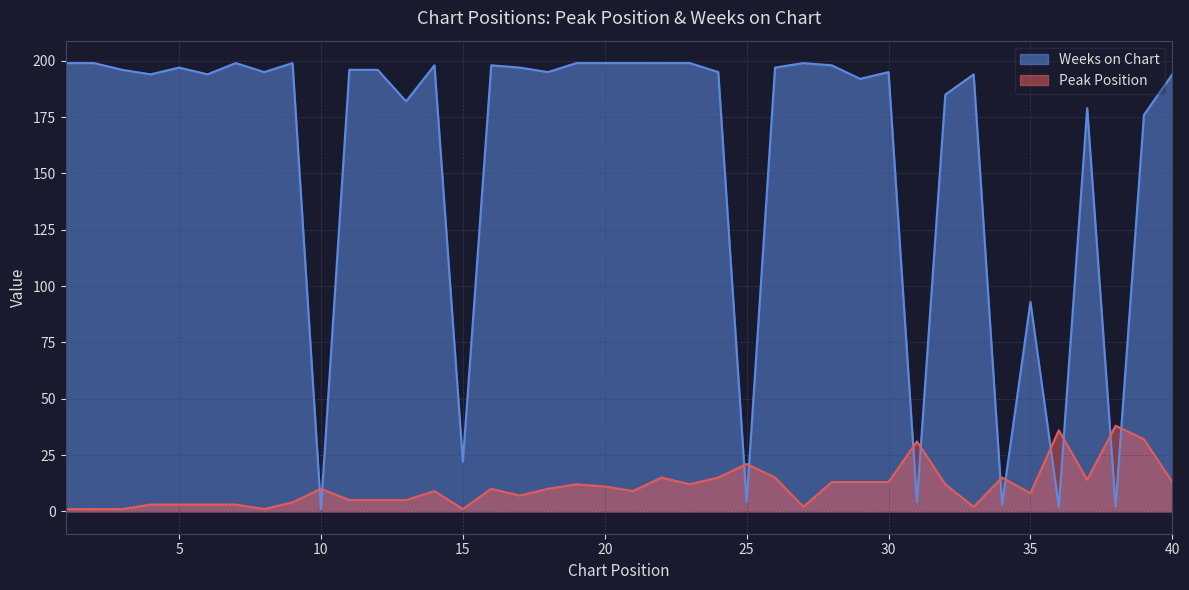

What is the minimum value for Weeks on Chart?

1